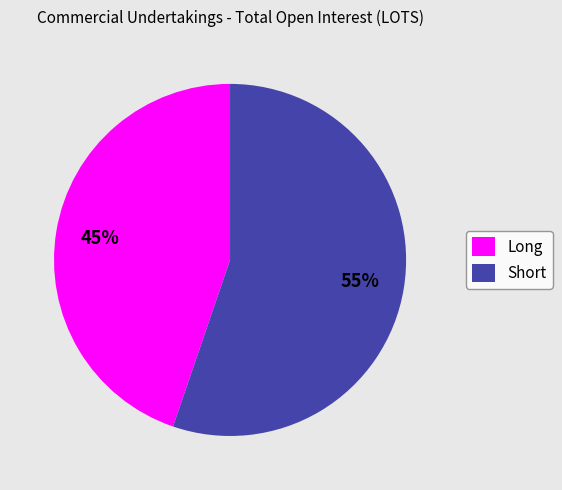

Does Long account for over 50% of the chart?

No